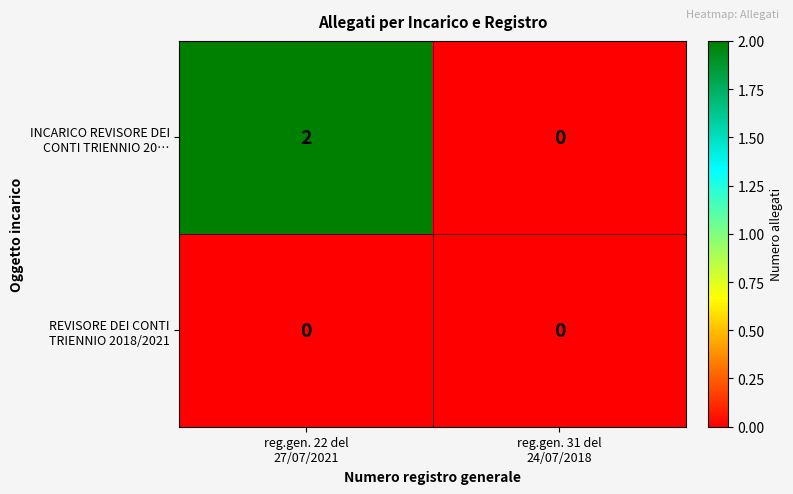

At how many categories does at least one series exceed 1?

1